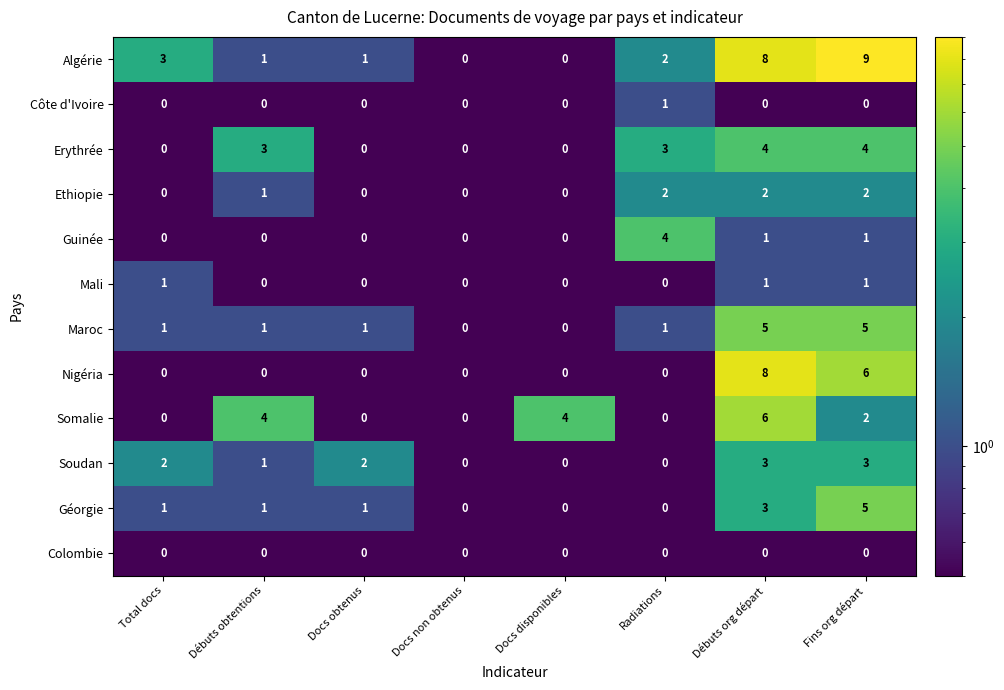

How many data points does each series have?

8